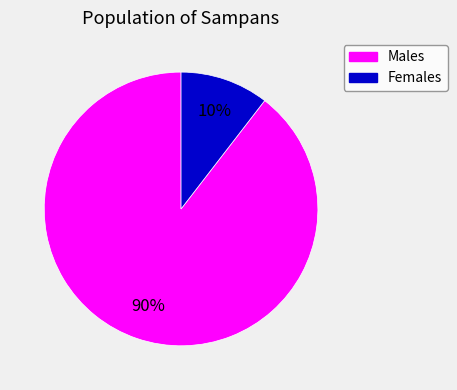

To the nearest percent, what is the average slice percentage?

50%